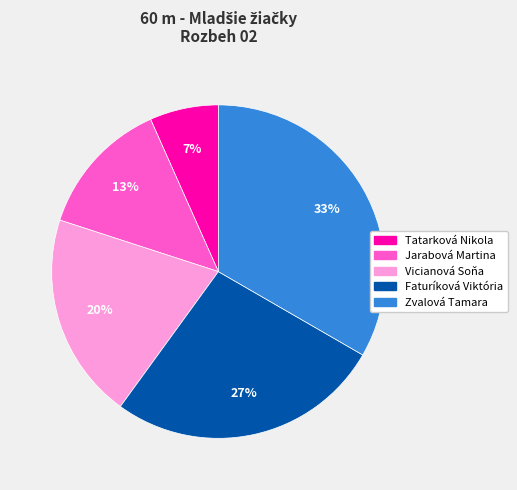

How many slices are in this pie chart?

5